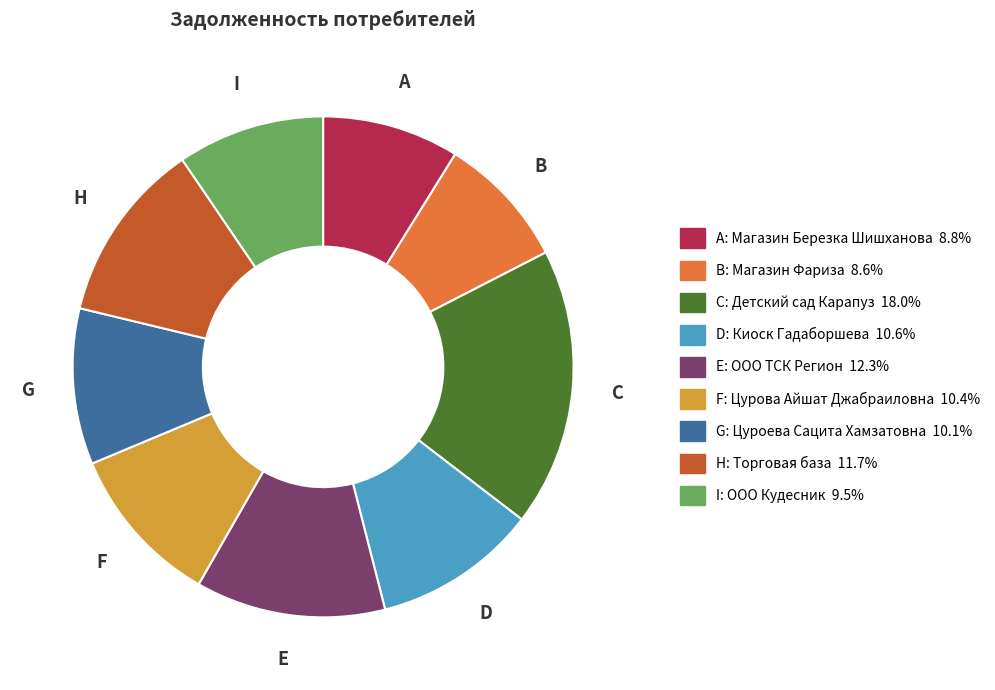

Is there any slice that represents more than half of the pie?

No